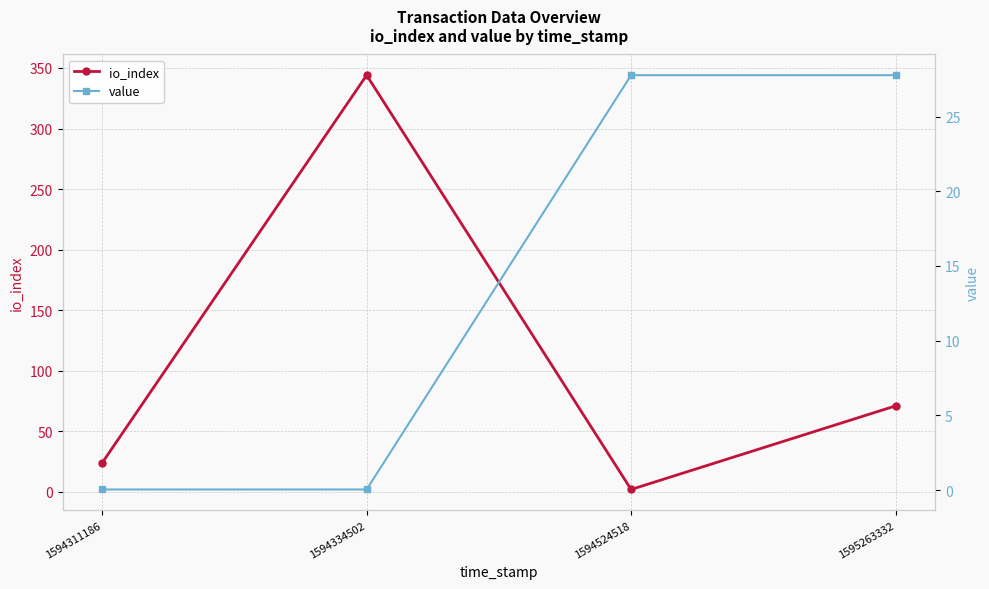

How many data points does each series have?

4